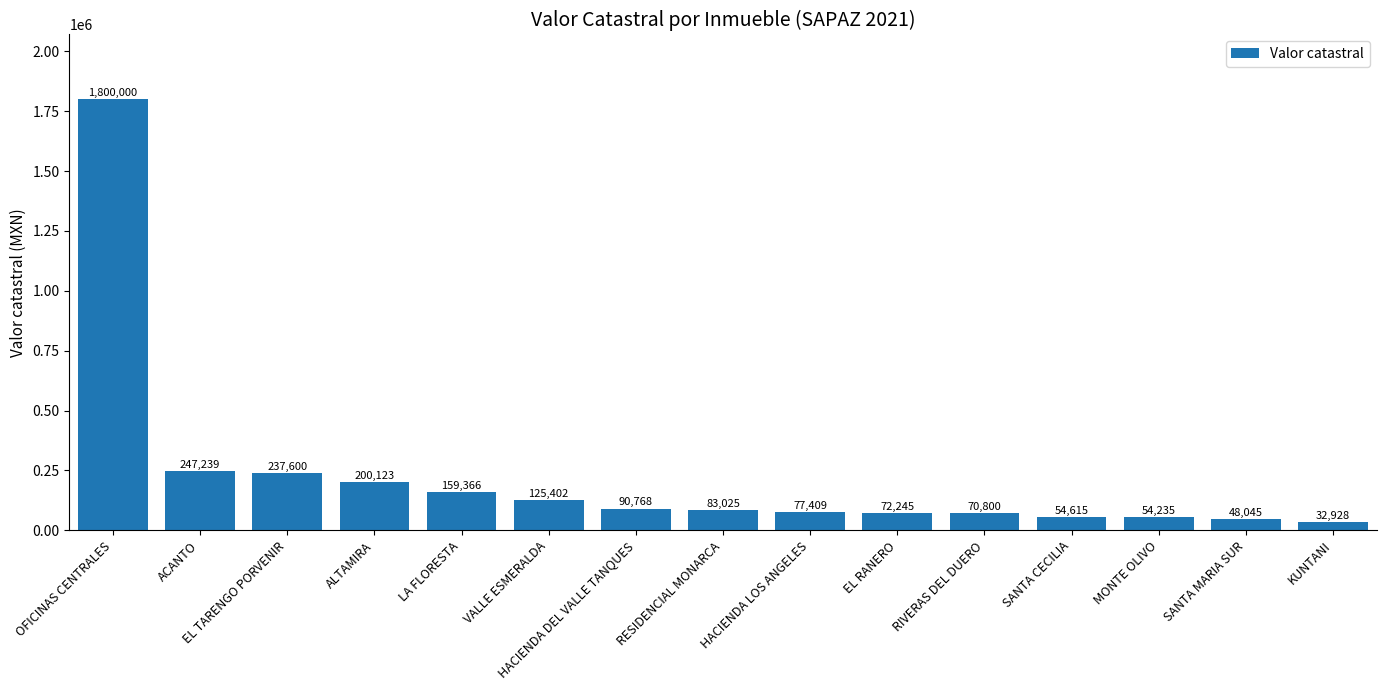

The value at ALTAMIRA is 200122.6. True or false?

True